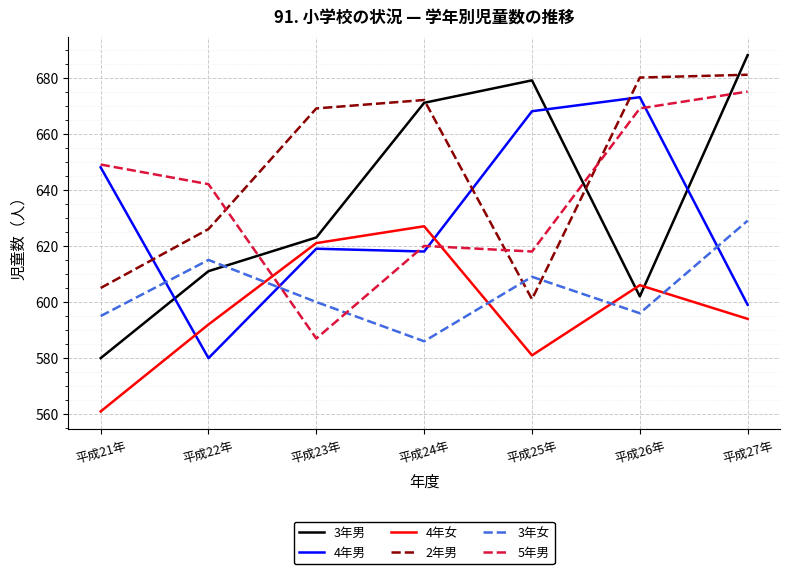

What is the highest value of the 4年男 series?

673